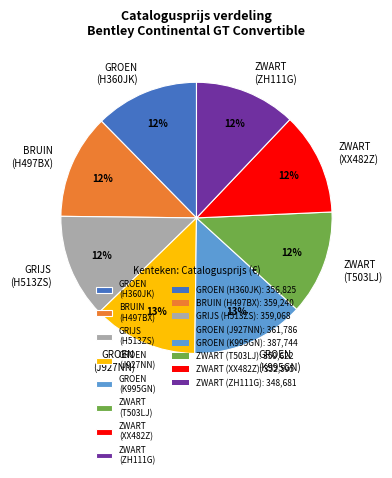

Is it true that GROEN (K995GN) is 26% of the pie?

False